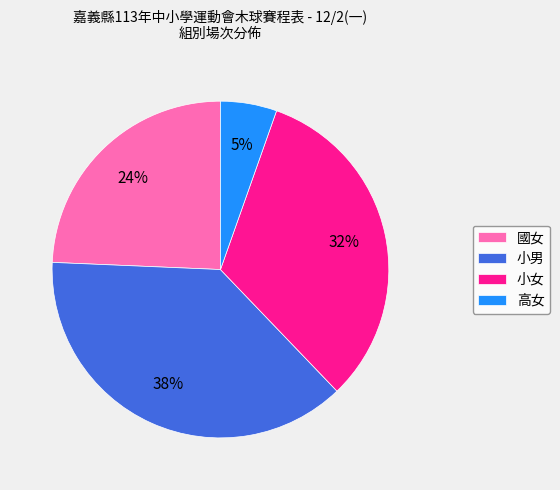

The 小女 slice represents 38% of the pie. True or false?

False